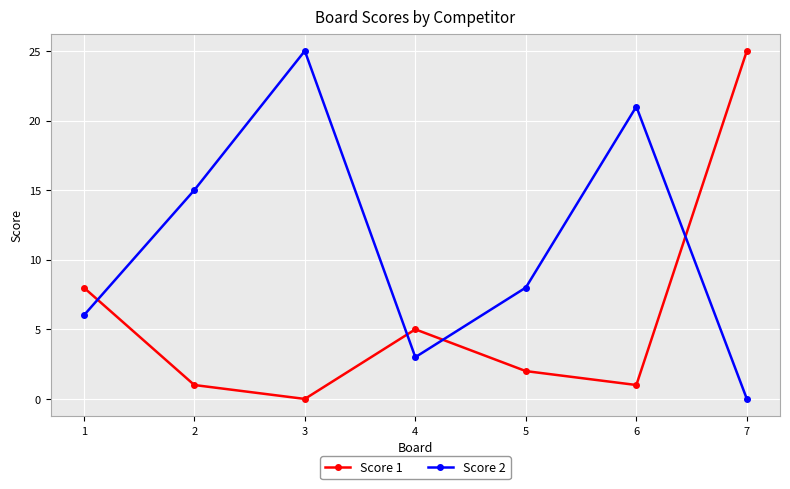

The Score 1 series shows 0 at 3. True or false?

True